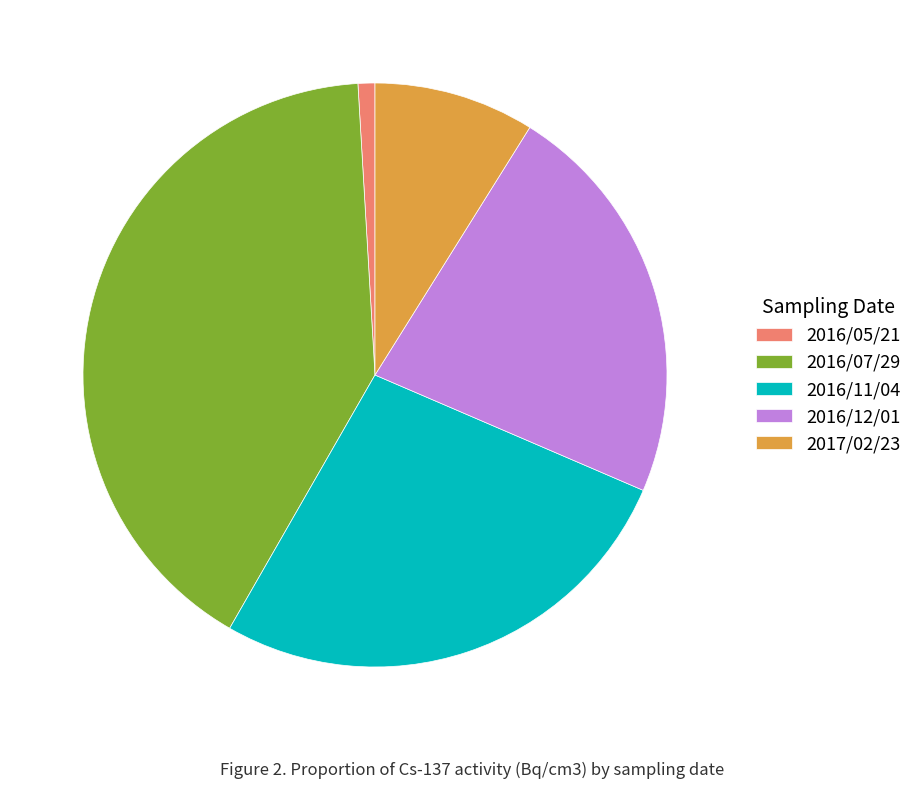

What is the largest slice in the pie chart?

2016/07/29